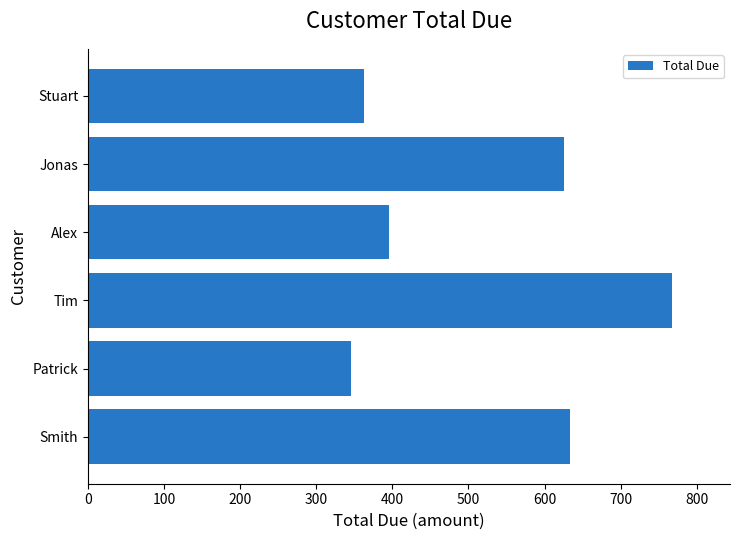

What value does the data have at Patrick?

345